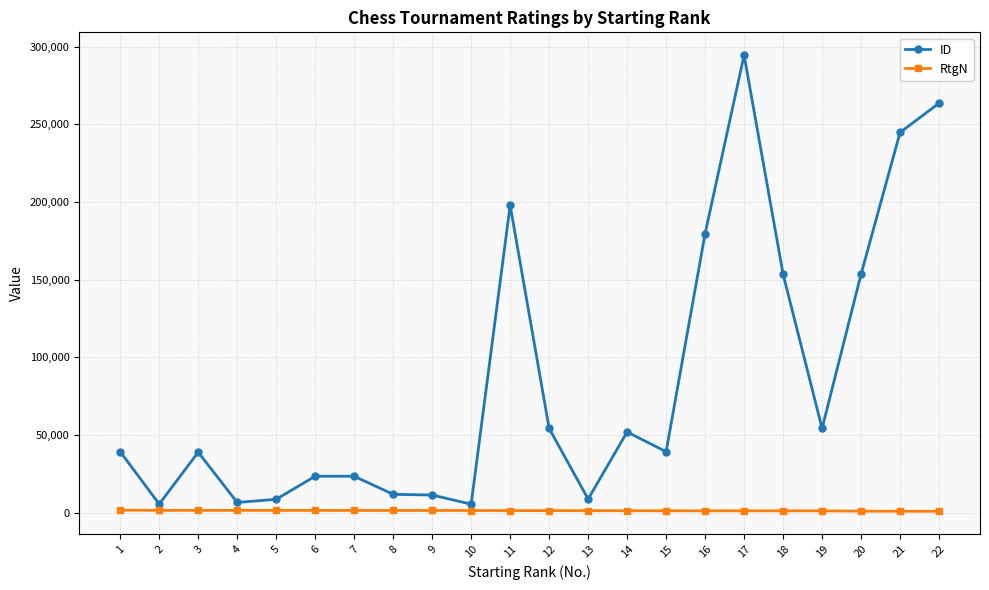

What is the approximate value of ID at 2?

5617